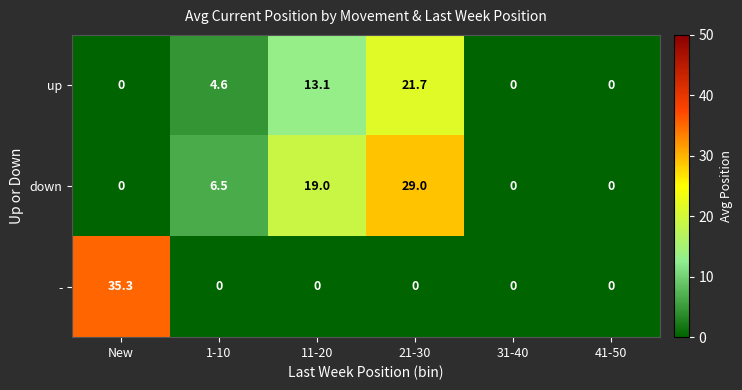

At which label does up first exceed 4?

1-10